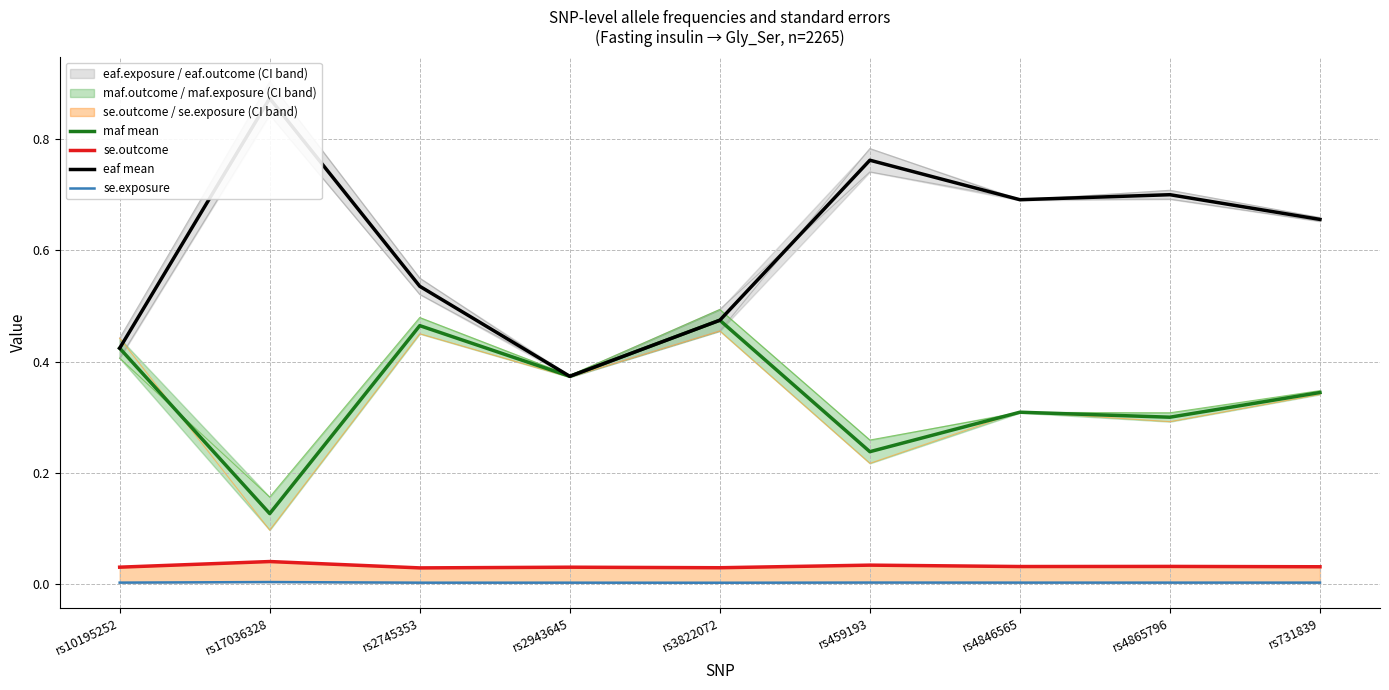

What is the label of the 8th point from the right?

rs17036328